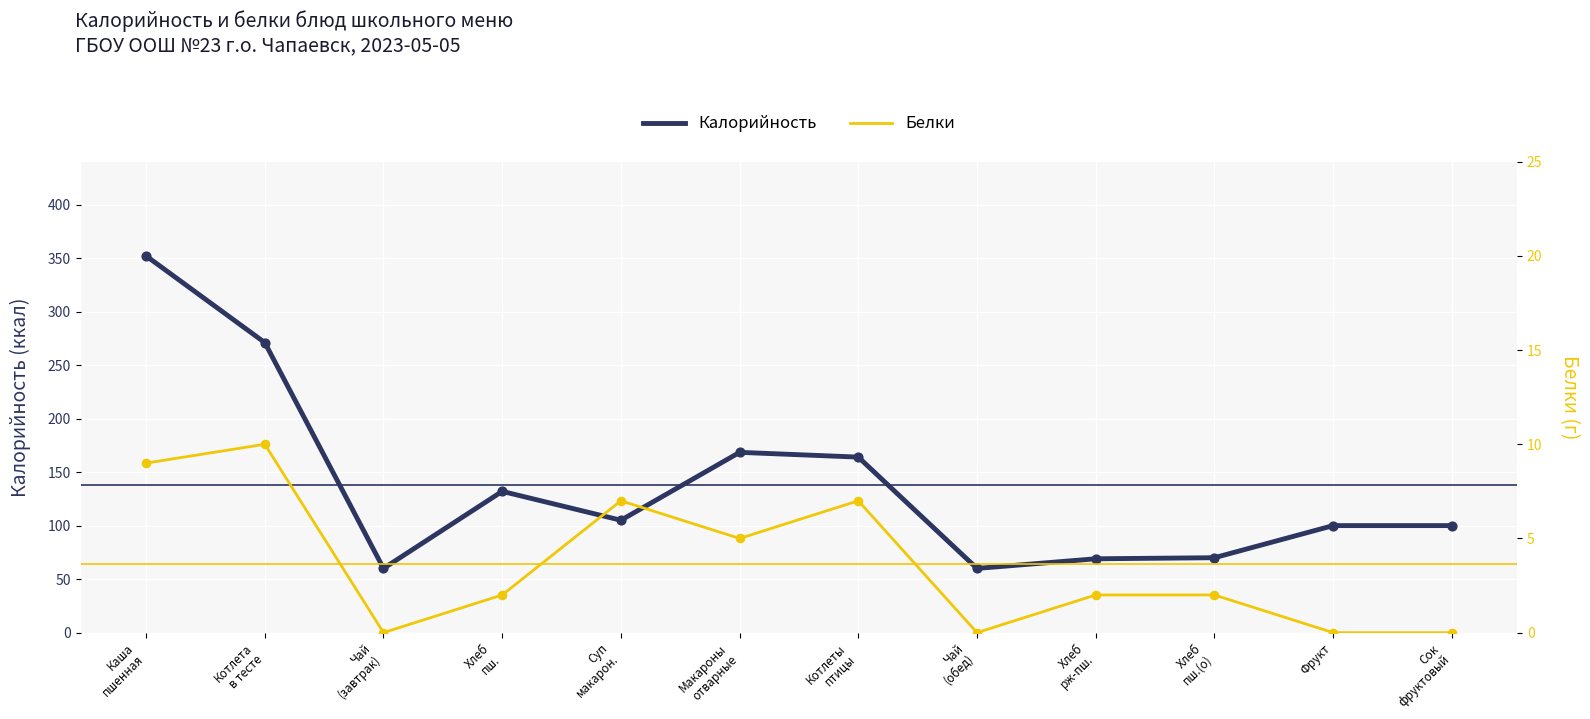

At how many categories does at least one series exceed 127?

5